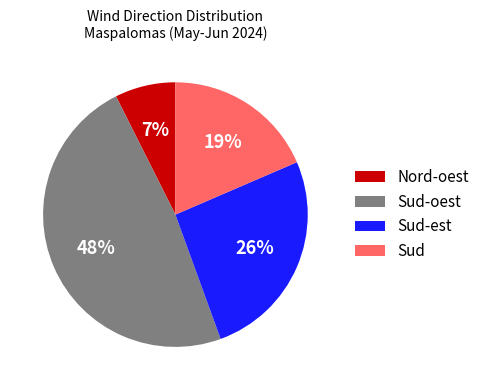

Does Nord-oest represent more than half of the total?

No